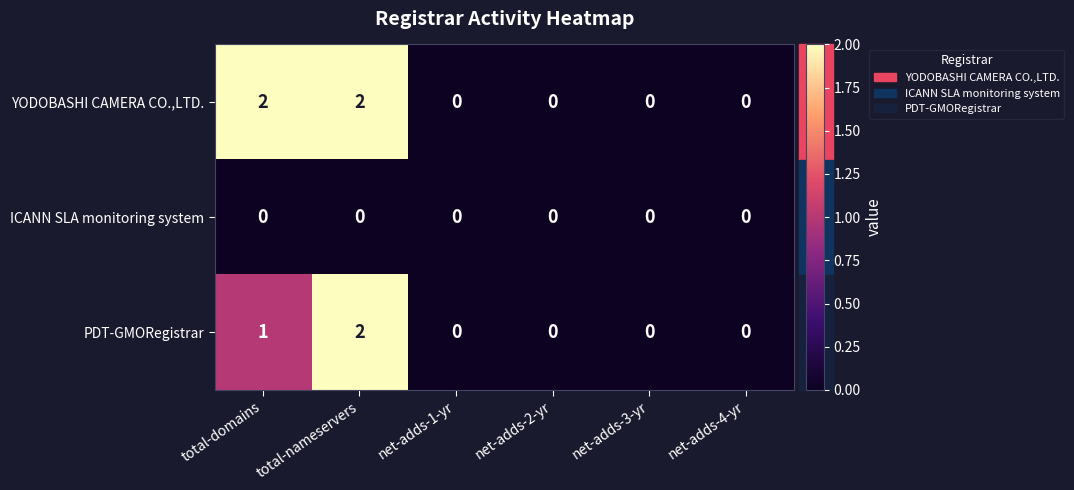

List the series in order of their overall mean, highest first.

YODOBASHI CAMERA CO.,LTD., PDT-GMORegistrar, ICANN SLA monitoring system